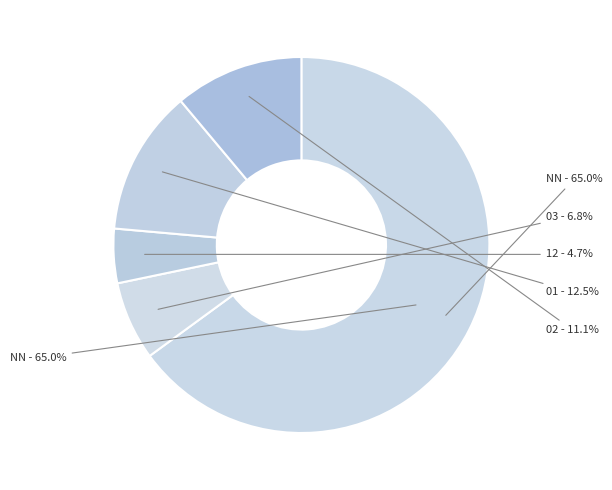

What is the largest slice in the pie chart?

NN